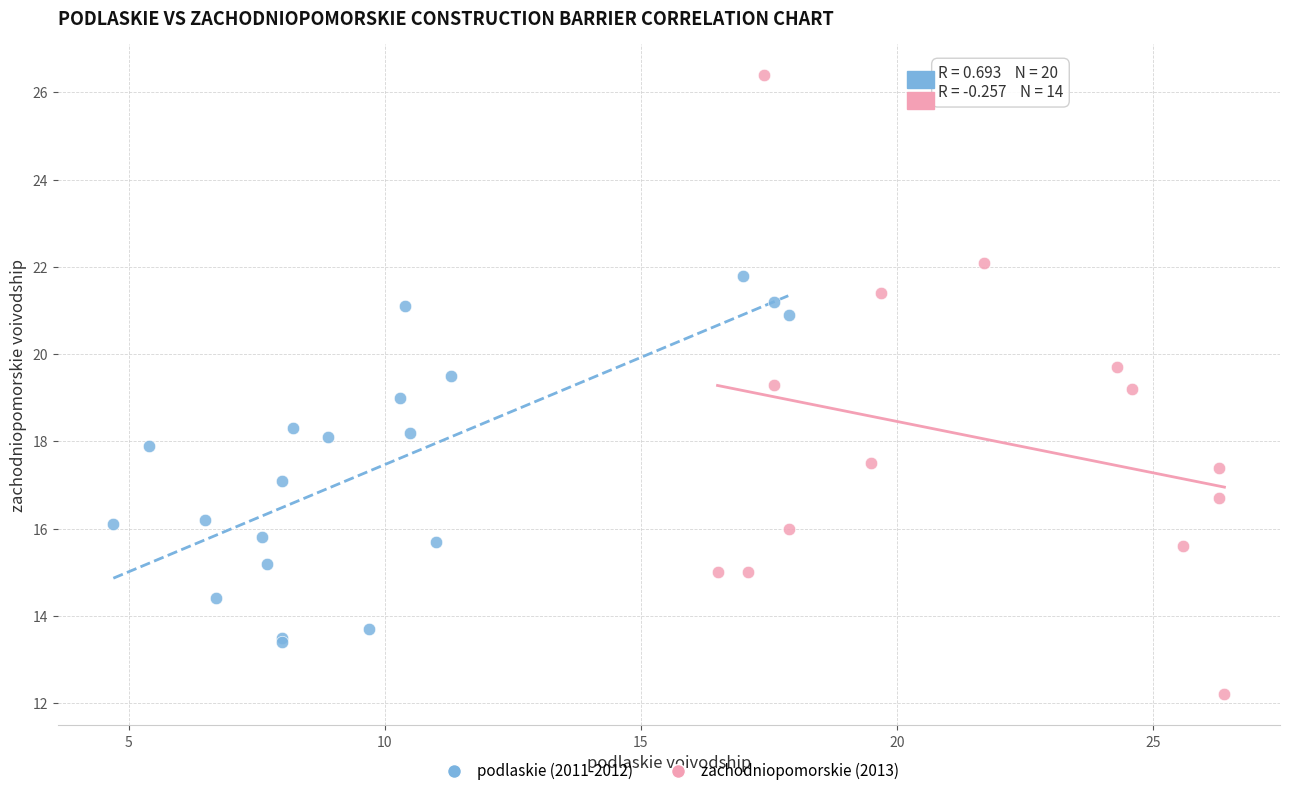

Which series has the largest Y range (max minus min)?

zachodniopomorskie (2013)